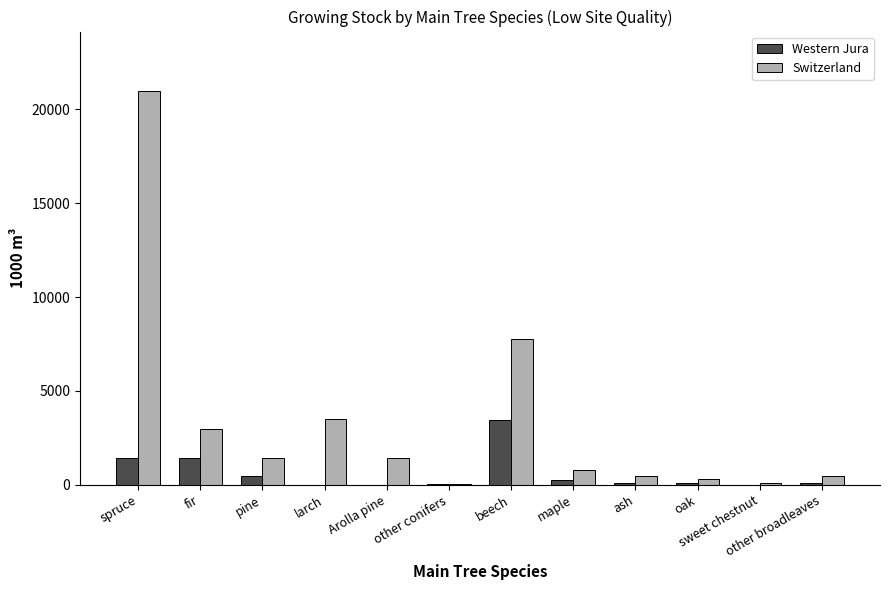

Which series has the largest total across all categories?

Switzerland